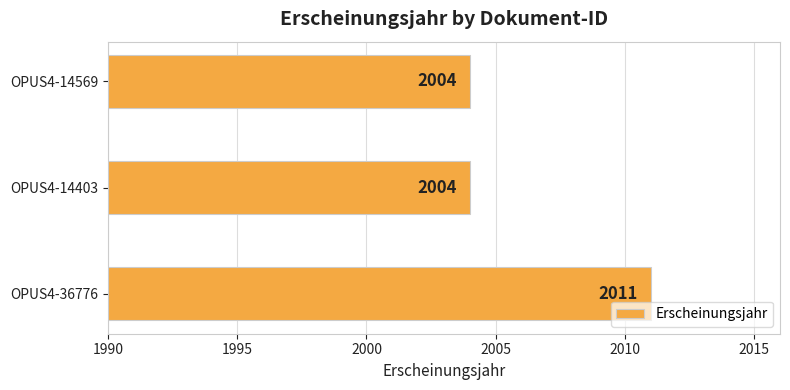

Which category has the highest value across all series?

OPUS4-36776